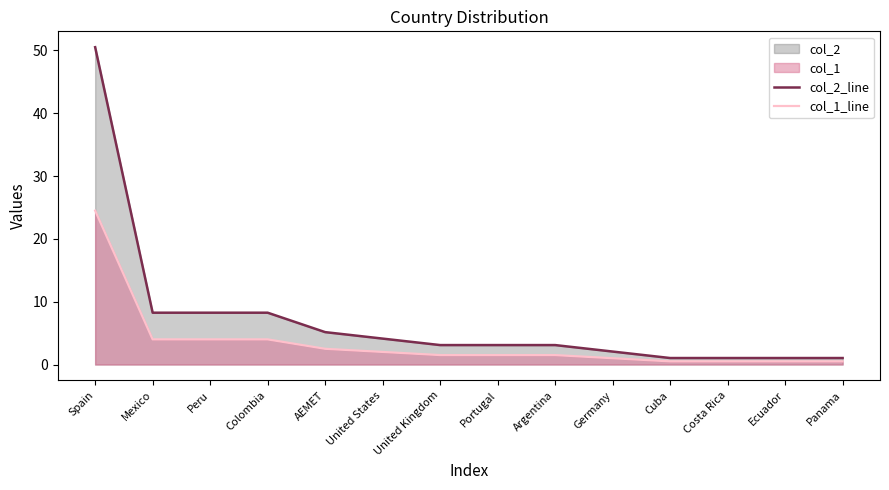

At which category is the sum across all series the highest?

Spain